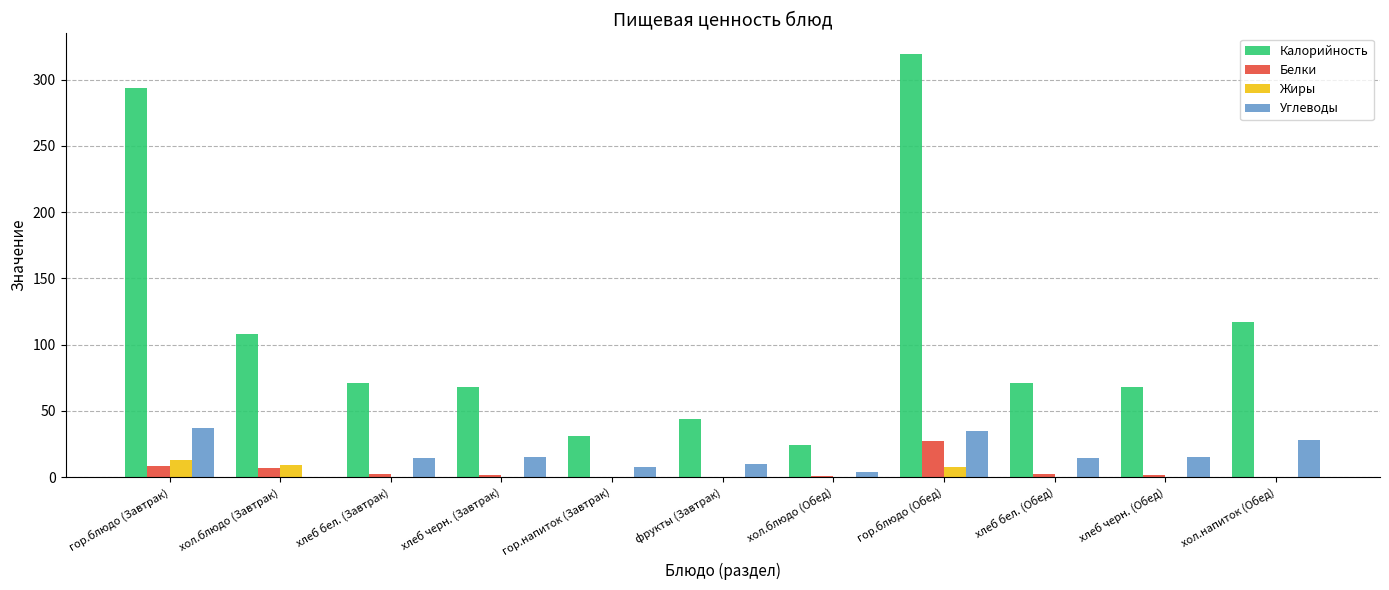

True or false: Калорийность has a value of 71.0 at хлеб бел. (Обед).

True